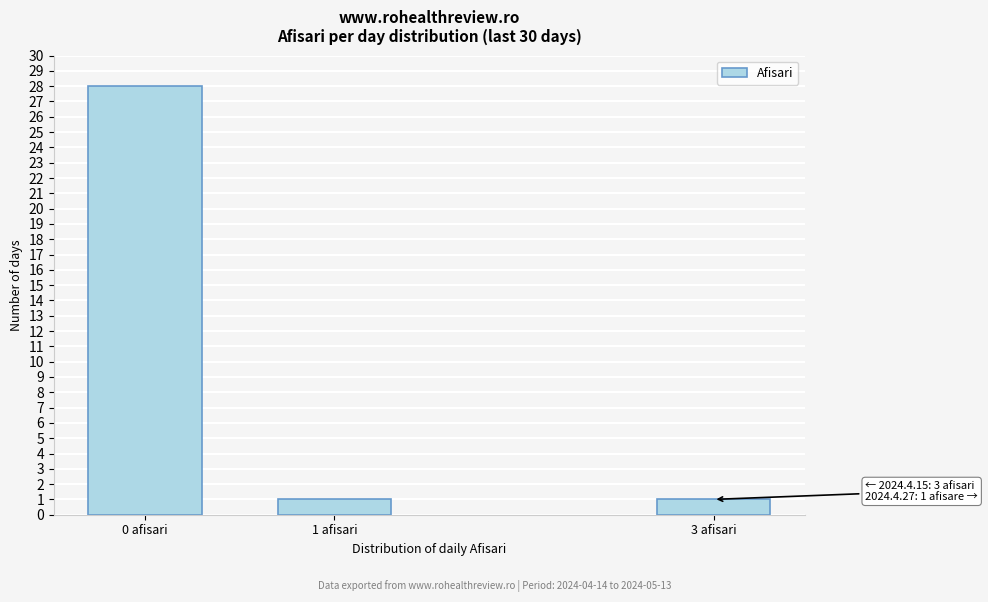

Reading right to left, list all the values displayed in this chart.

3 afisari=1	1 afisari=1	0 afisari=28